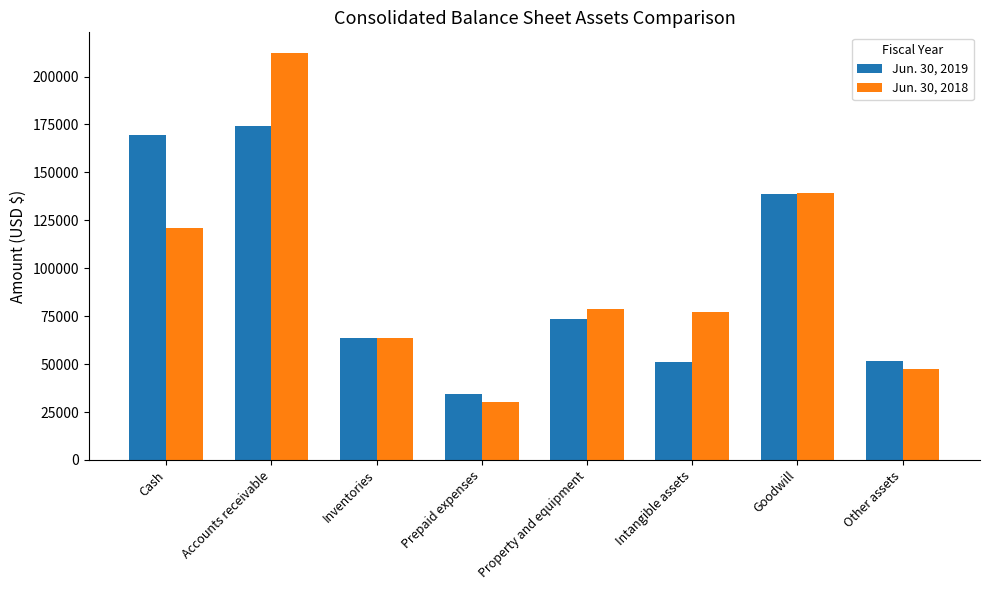

At how many categories does at least one series exceed 72131?

5